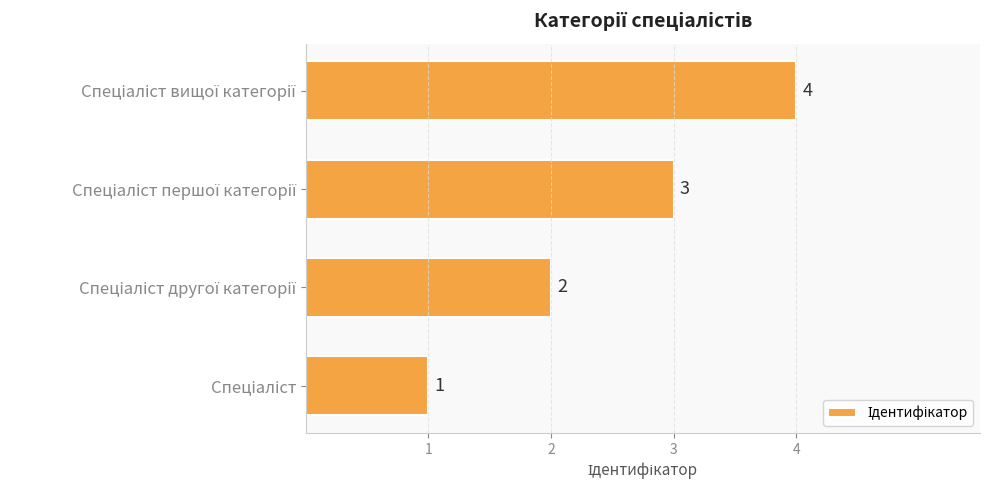

What is the maximum value shown in the chart?

4